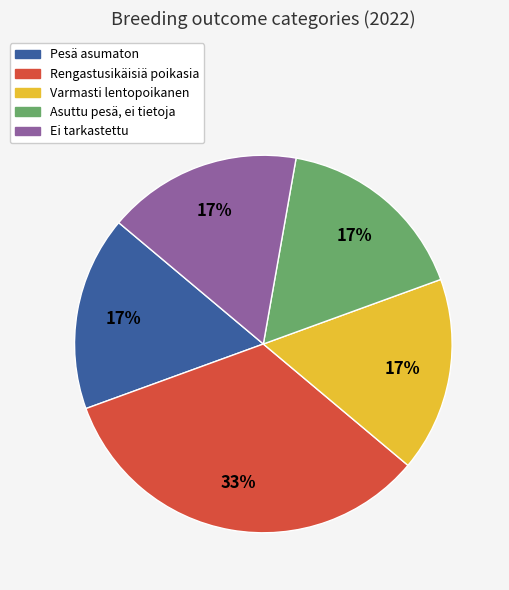

To the nearest percent, what is the average slice percentage?

20%